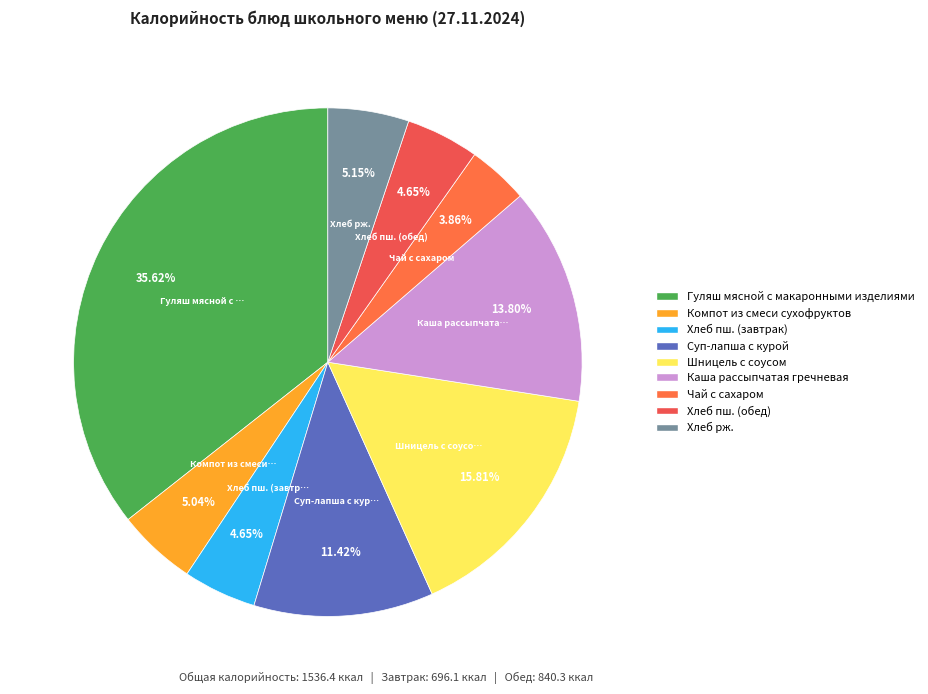

True or false: Хлеб пш. (обед) accounts for 17% of the total.

False